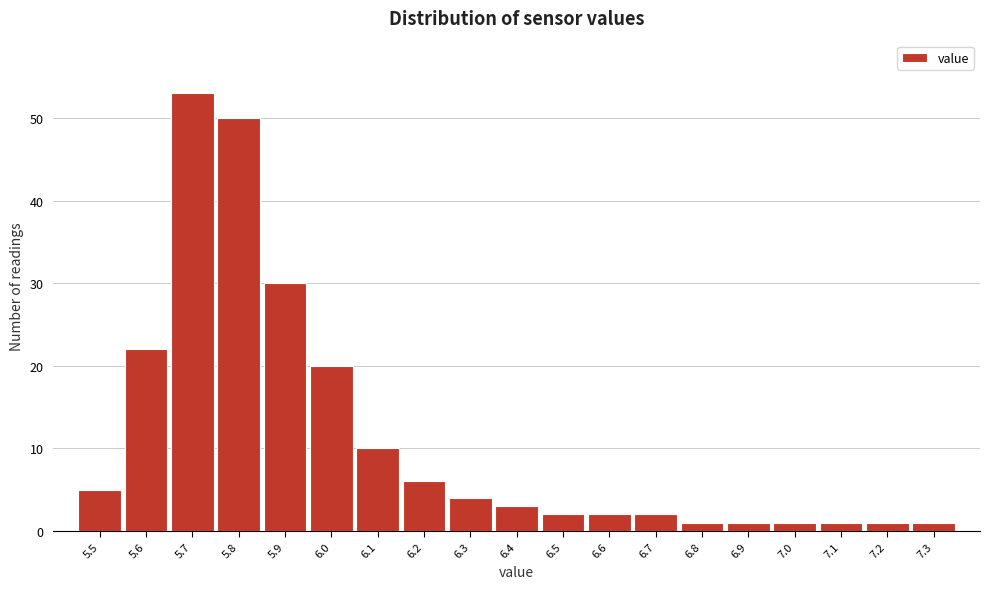

Reading left to right, list all the values displayed in this chart.

5.5=5	5.6=22	5.7=53	5.8=50	5.9=30	6.0=20	6.1=10	6.2=6	6.3=4	6.4=3	6.5=2	6.6=2	6.7=2	6.8=1	6.9=1	7.0=1	7.1=1	7.2=1	7.3=1